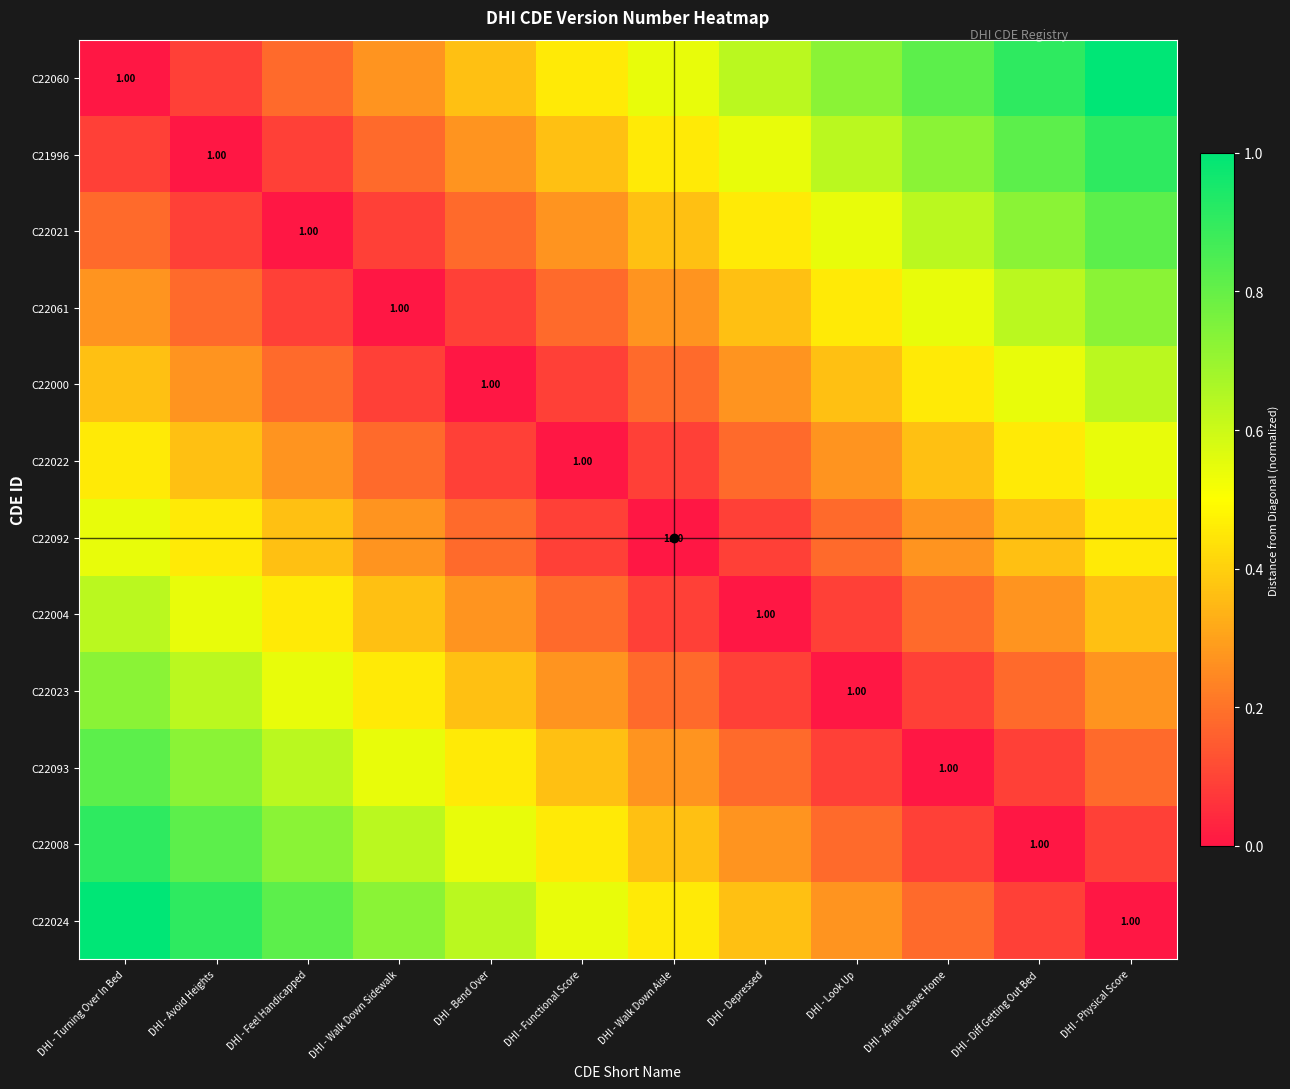

Where is C22023 nearest to the value 0?

DHI - Look Up